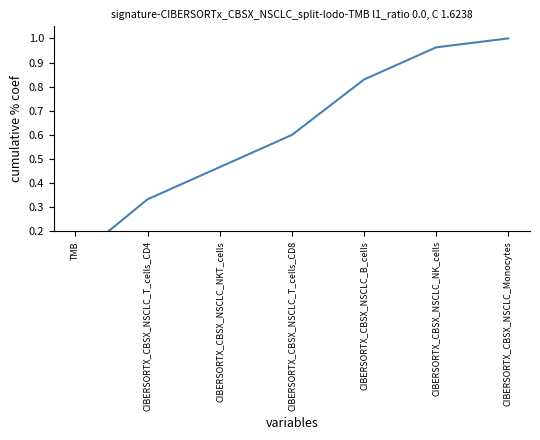

What is the value of the 1st point from the left?

0.1